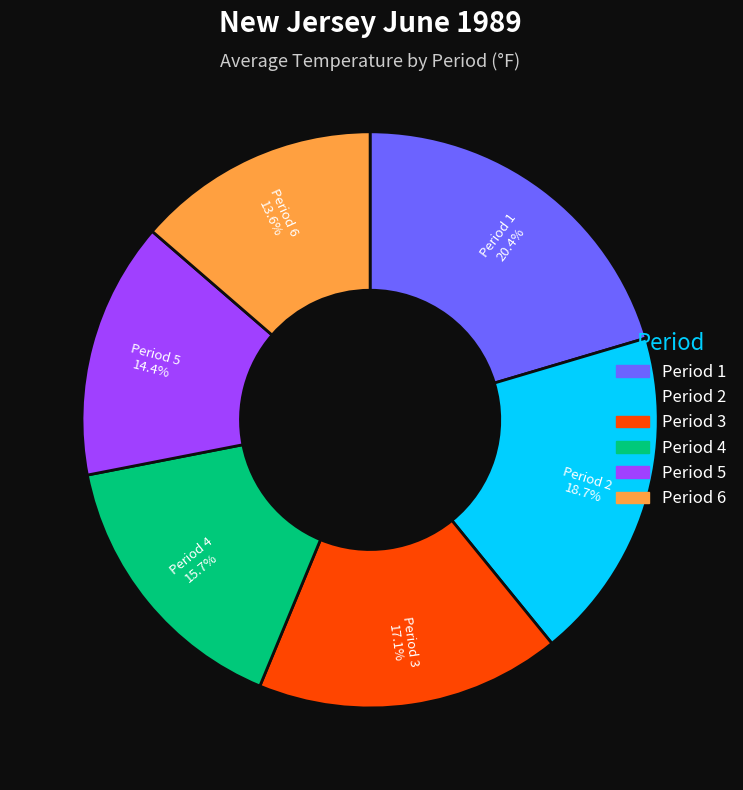

Which slice is the smallest?

Period 6